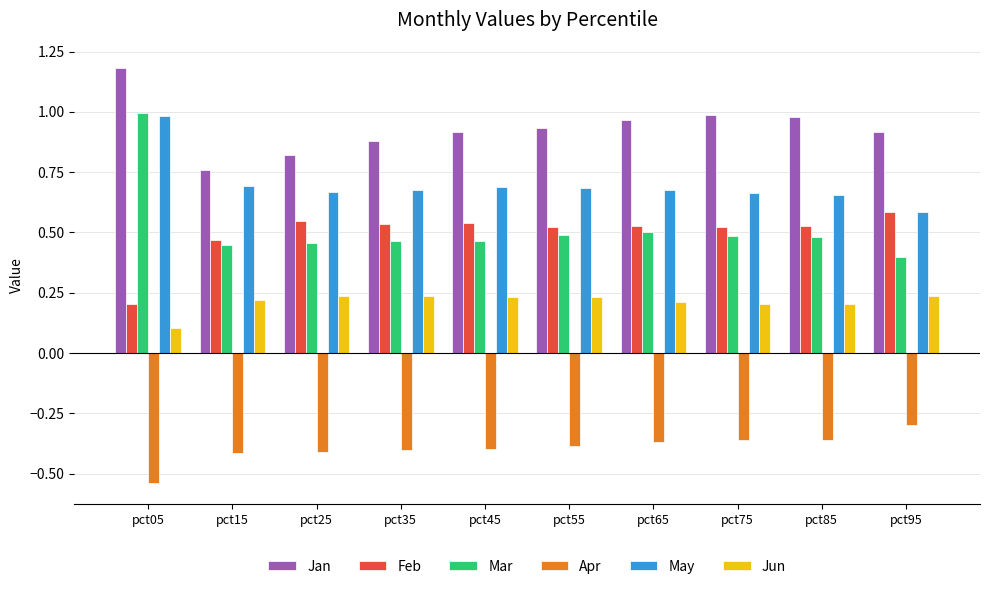

The value of Mar at pct45 is 0.2. True or false?

False